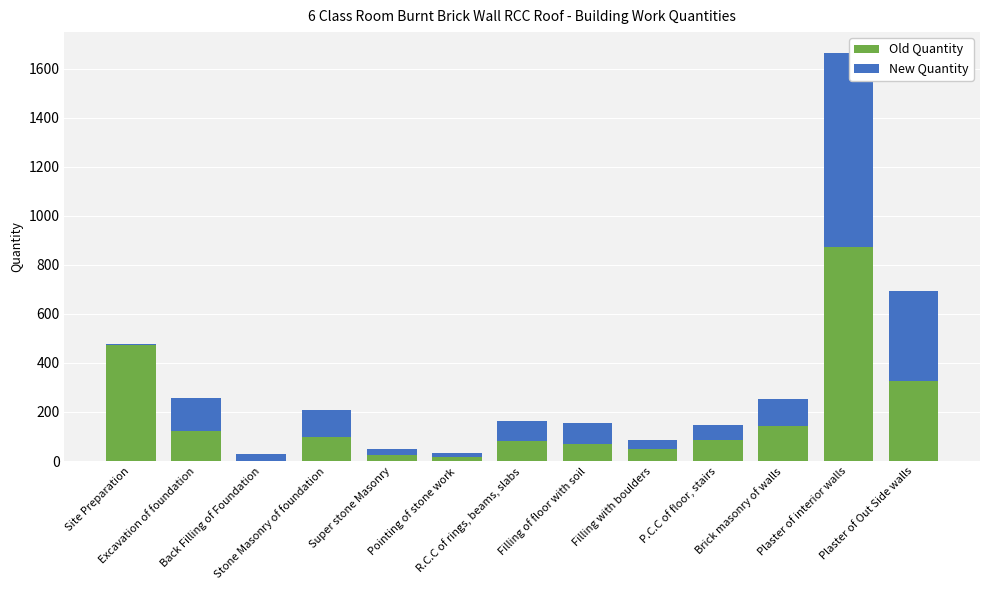

What is the highest value of the Old Quantity series?

873.3